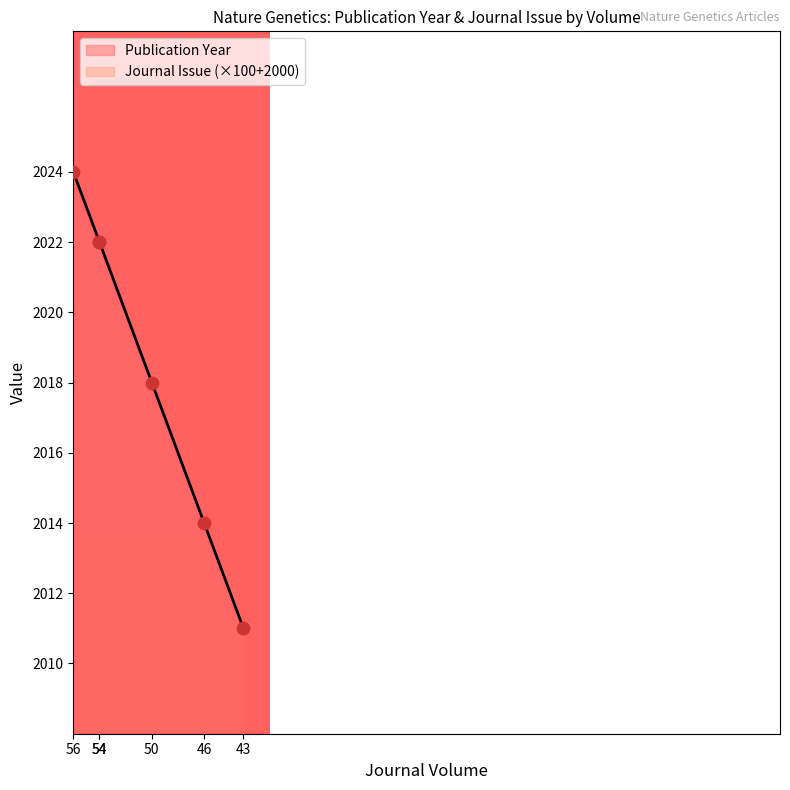

Is the value of Publication Year at 46 greater than the value of Journal Issue at 43?

No